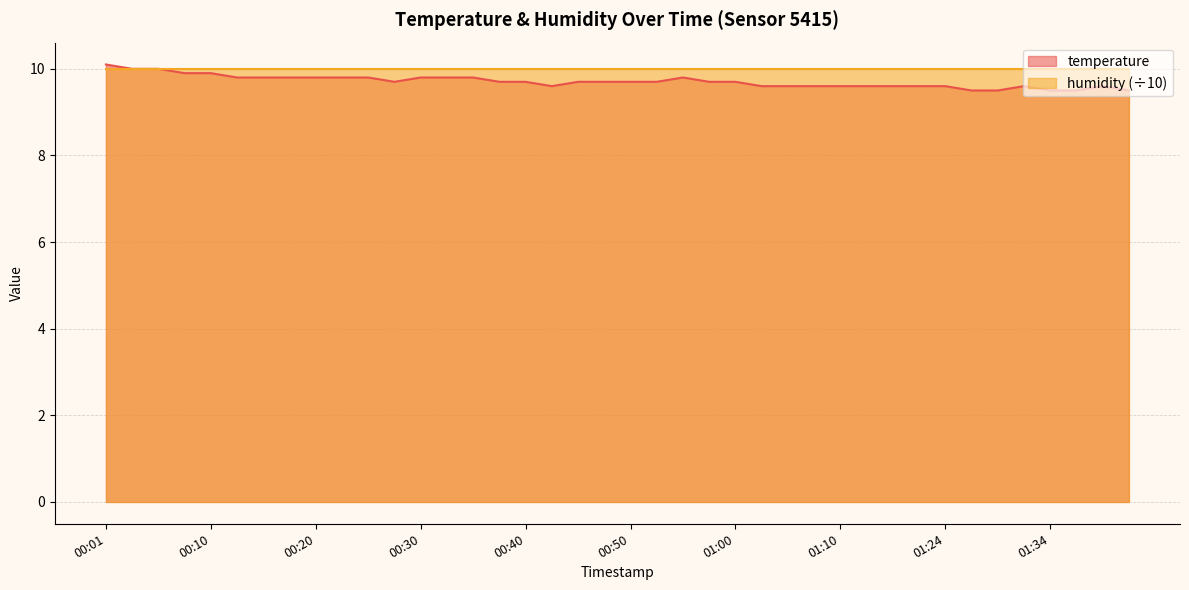

Reading left to right, list all the values displayed in this chart.

00:01=10.1	00:03=10.0	00:06=10.0	00:08=9.9	00:10=9.9	00:13=9.8	00:15=9.8	00:18=9.8	00:20=9.8	00:23=9.8	00:25=9.8	00:28=9.7	00:30=9.8	00:33=9.8	00:35=9.8	00:37=9.7	00:40=9.7	00:42=9.6	00:45=9.7	00:47=9.7	00:50=9.7	00:52=9.7	00:55=9.8	00:57=9.7	01:00=9.7	01:02=9.6	01:05=9.6	01:08=9.6	01:10=9.6	01:13=9.6	01:15=9.6	01:18=9.6	01:24=9.6	01:26=9.5	01:29=9.5	01:31=9.6	01:34=9.5	01:37=9.5	01:39=9.6	01:42=9.5